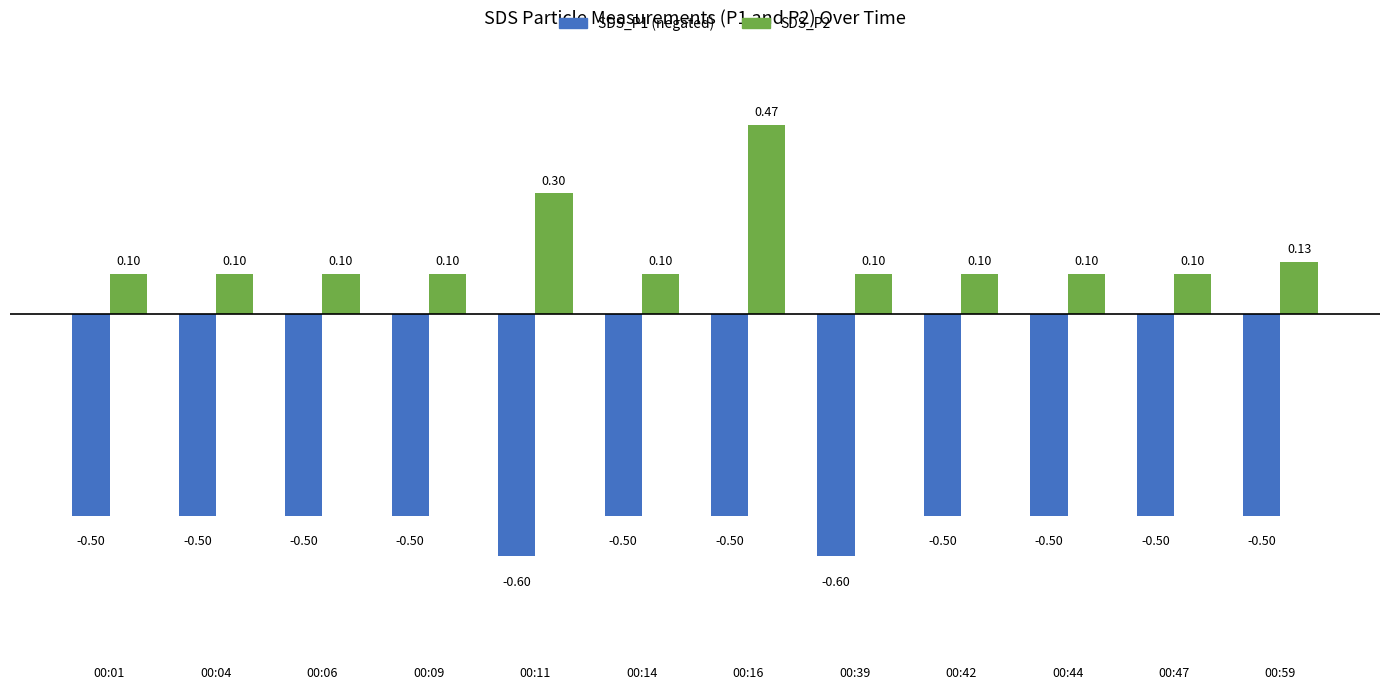

What is the spread (max minus min) of values at 00:11?

0.9